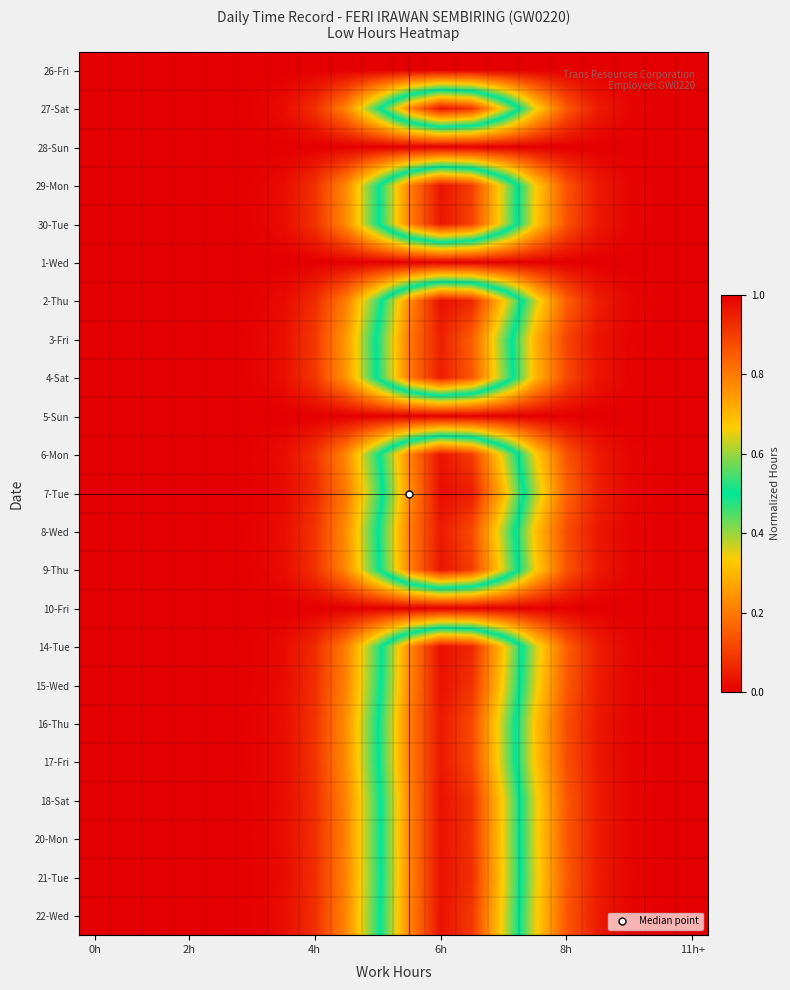

At which category is the sum across all series the highest?

6h